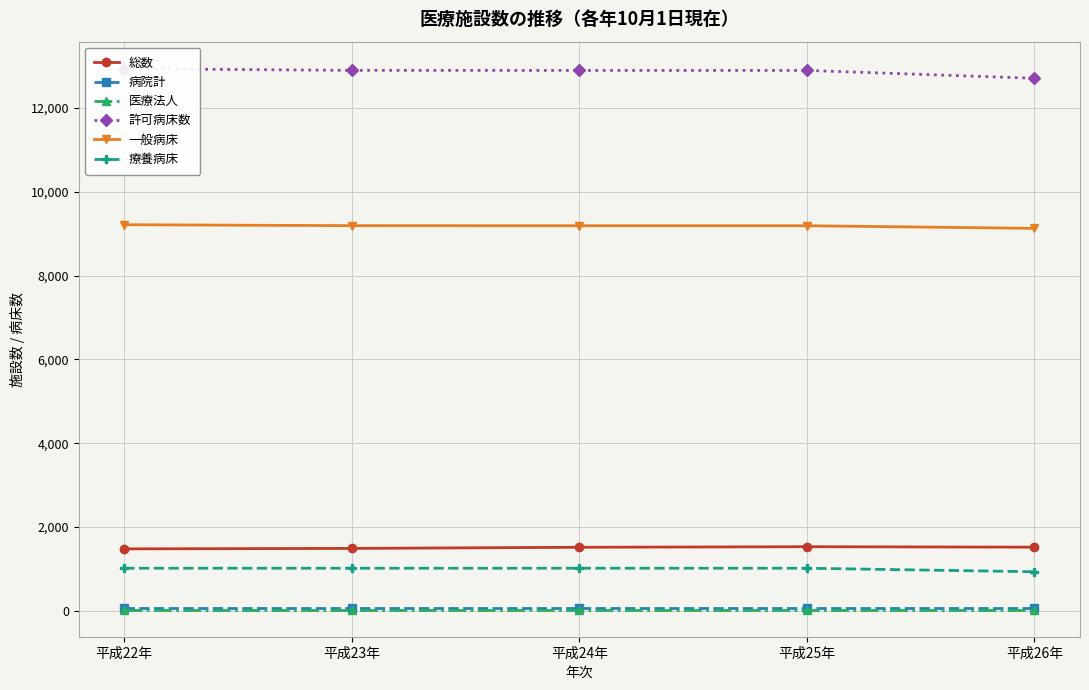

Is the value of 医療法人 at 平成22年 greater than the value of 病院計 at 平成24年?

No